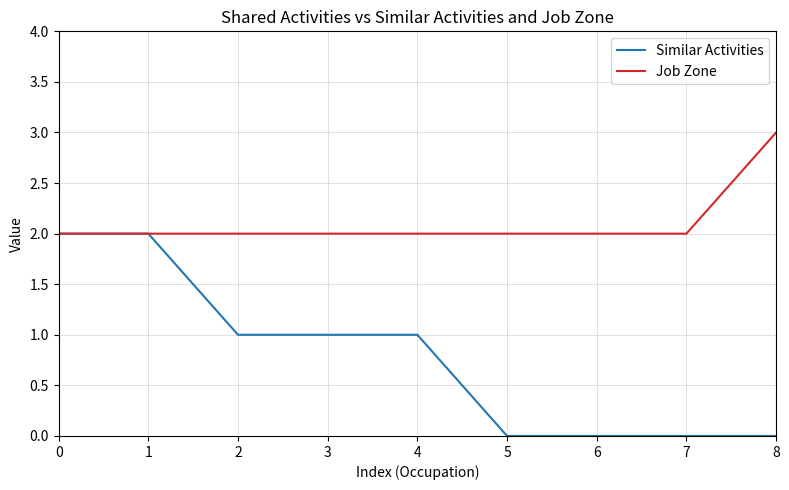

Does the chart have visible grid lines?

Yes